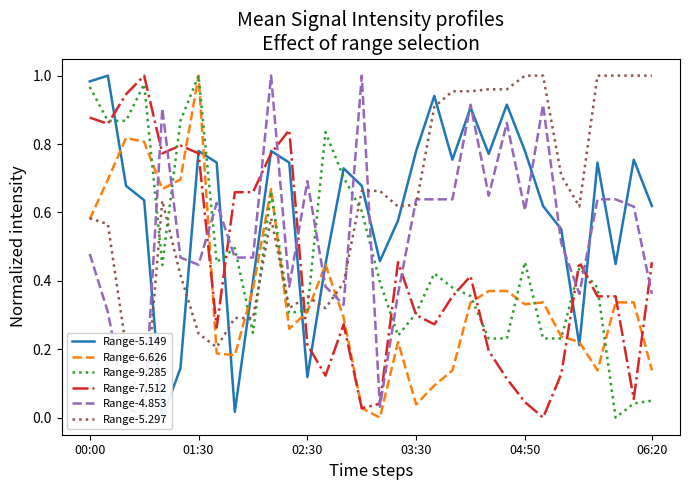

How many lines are shown in the chart?

6